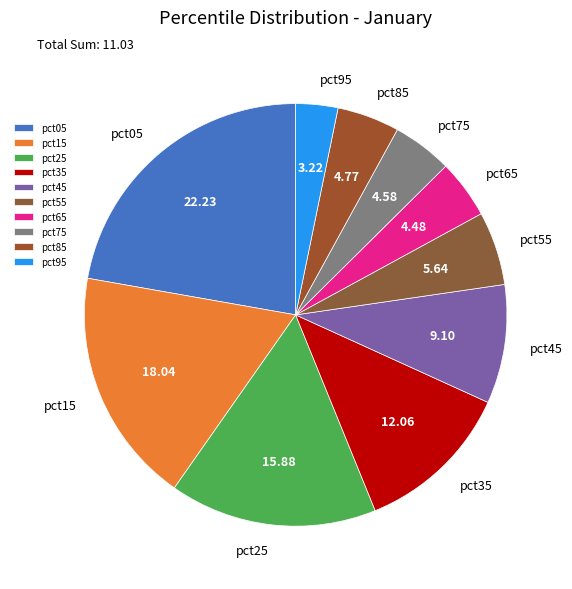

How many slices are in this pie chart?

10